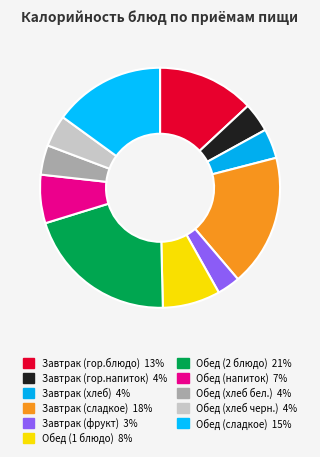

Count the number of slices in the pie.

11